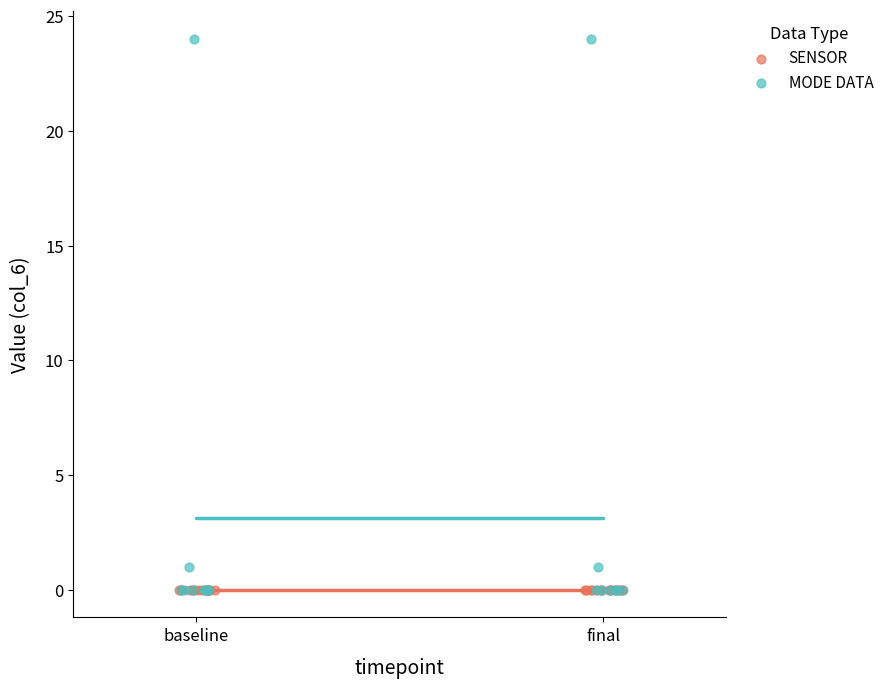

Which series reaches the maximum Y coordinate?

MODE DATA